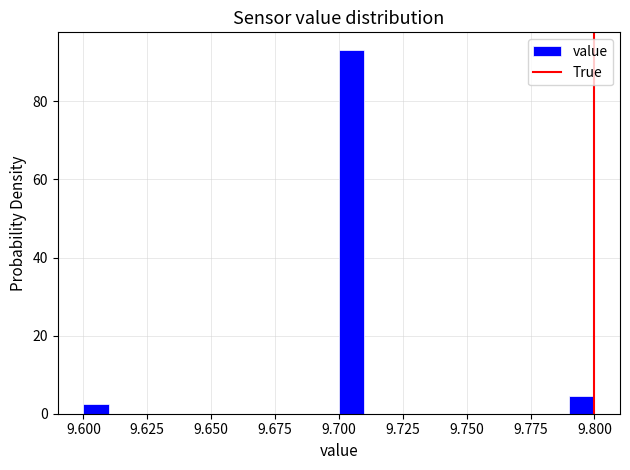

Read against the x-axis, roughly where is the centre of the tallest bar?

9.705